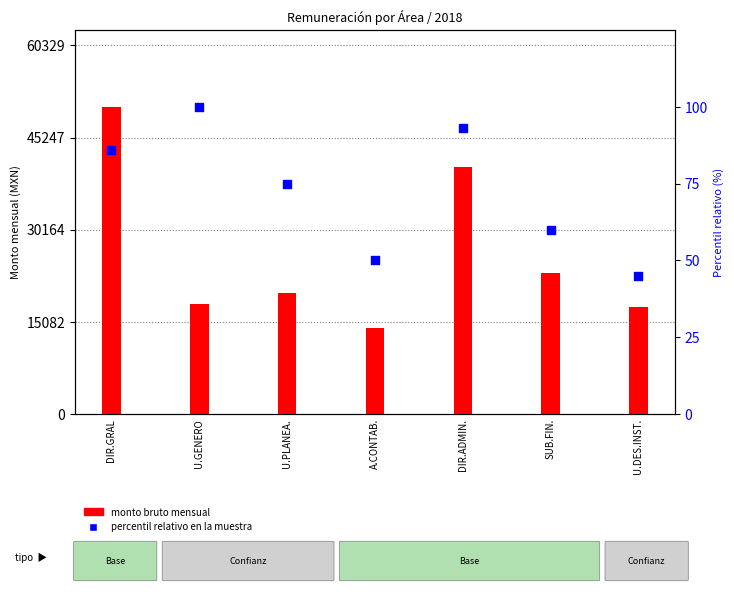

At how many categories does at least one series exceed 10936?

7